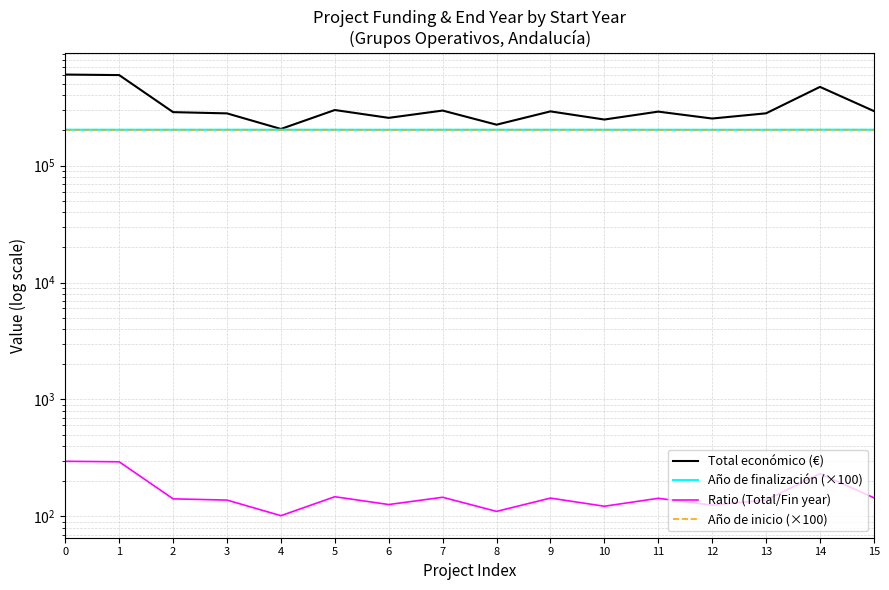

Where does the Año de inicio (×100) series first go above 202300?

8